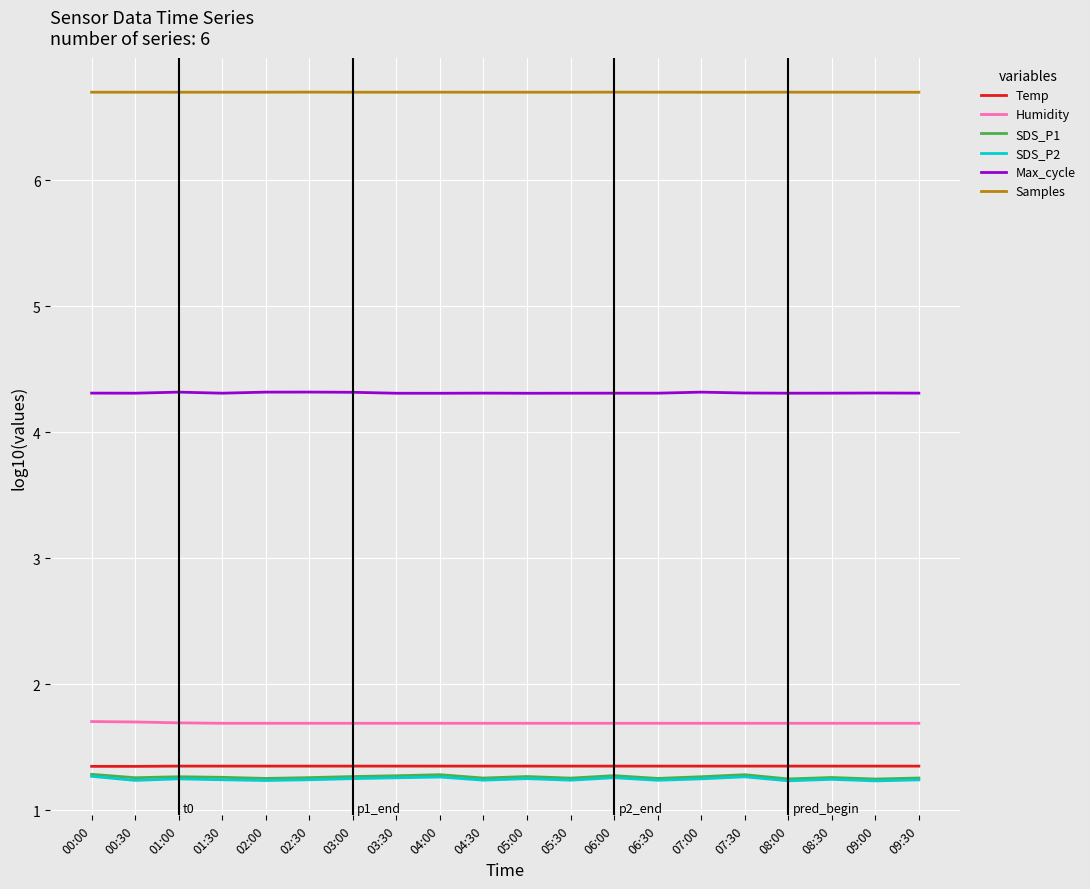

The Humidity series shows 1.7 at 08:30. True or false?

True